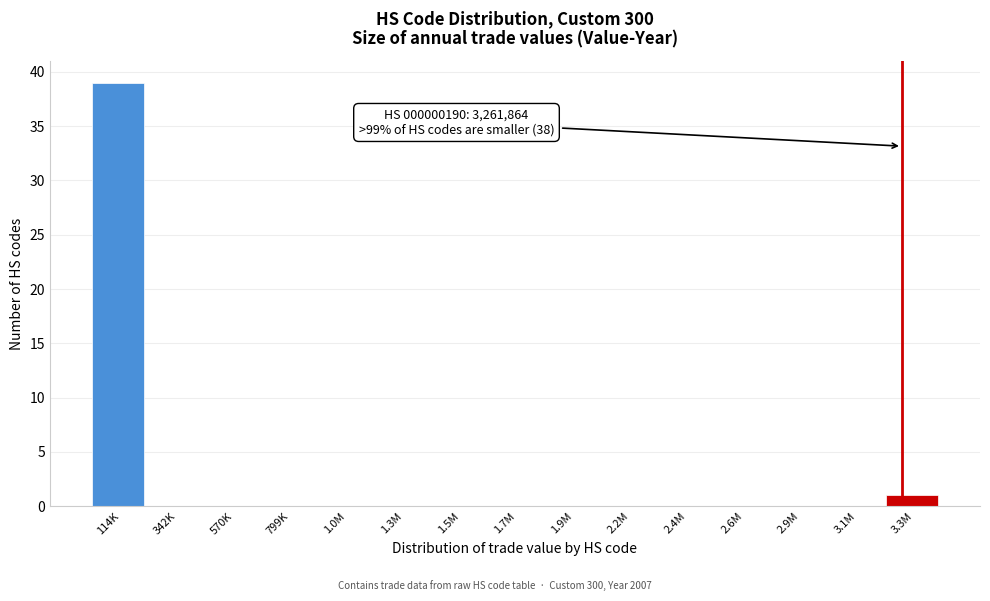

Reading left to right, list all the values displayed in this chart.

114K=39	342K=0	570K=0	799K=0	1.0M=0	1.3M=0	1.5M=0	1.7M=0	1.9M=0	2.2M=0	2.4M=0	2.6M=0	2.9M=0	3.1M=0	3.3M=1